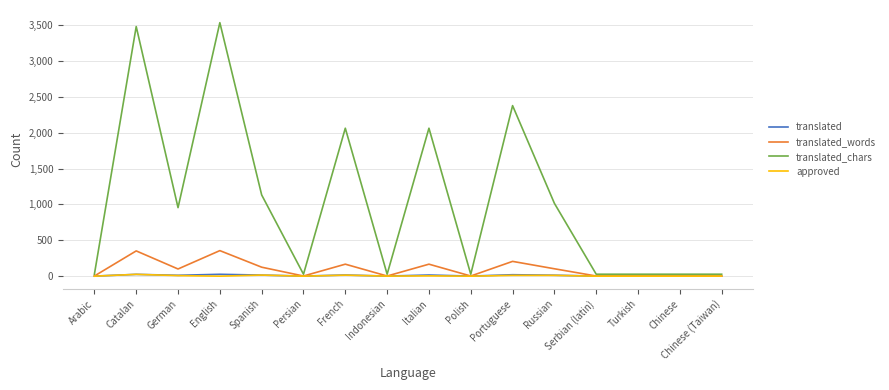

Is it true that translated_words equals 508 at Catalan?

False